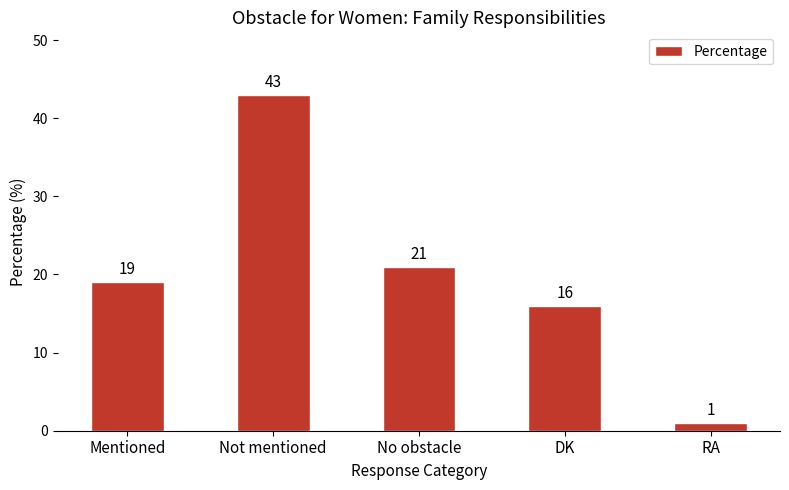

Count the number of data series in this chart.

1